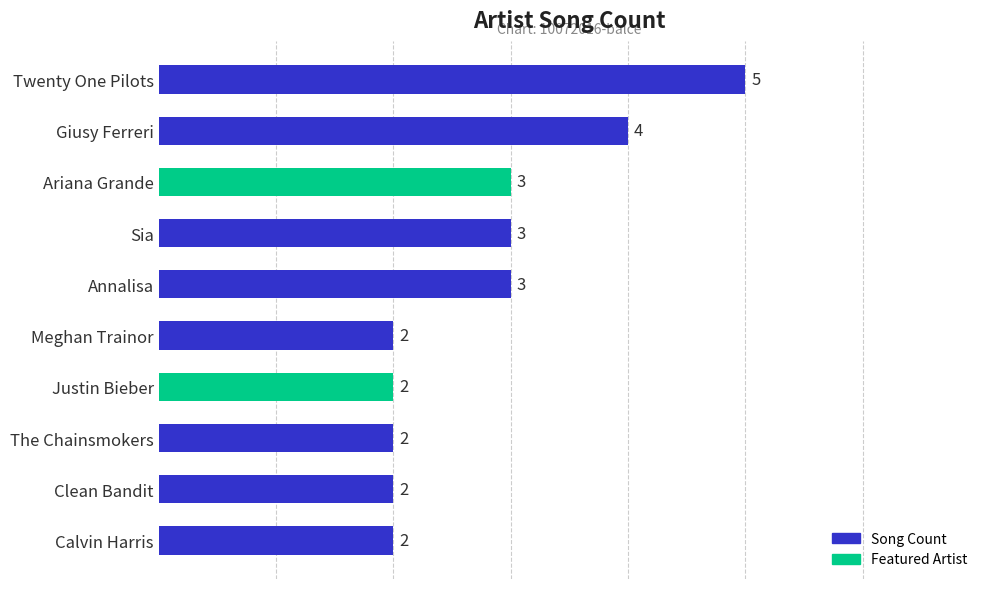

Between Ariana Grande and Twenty One Pilots, which is larger?

Twenty One Pilots